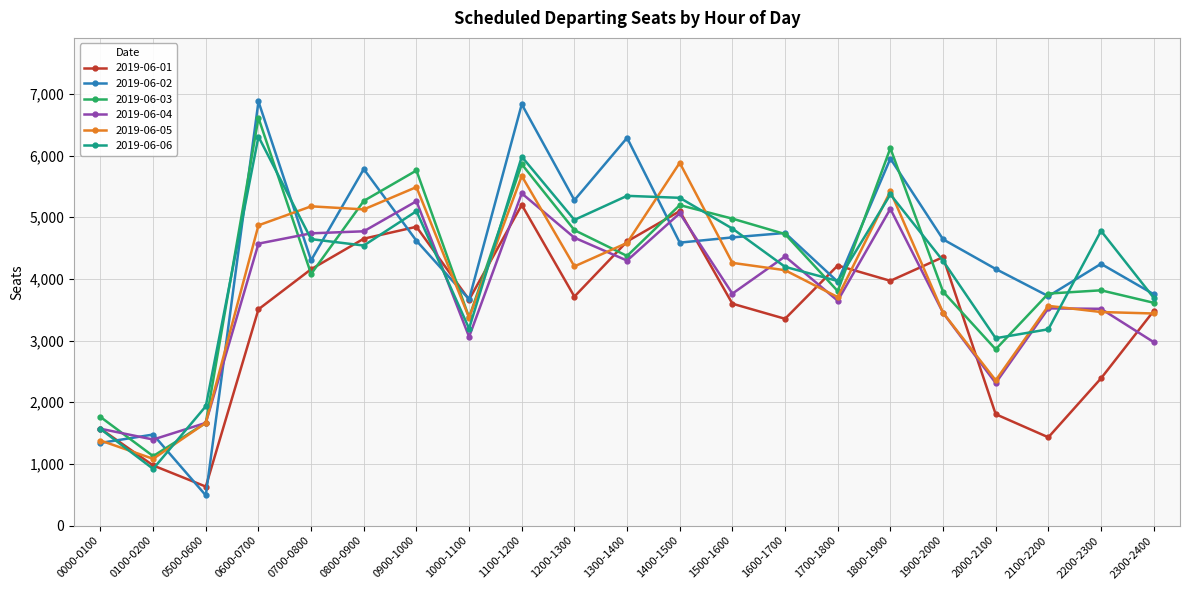

Which series has the largest total across all categories?

2019-06-02